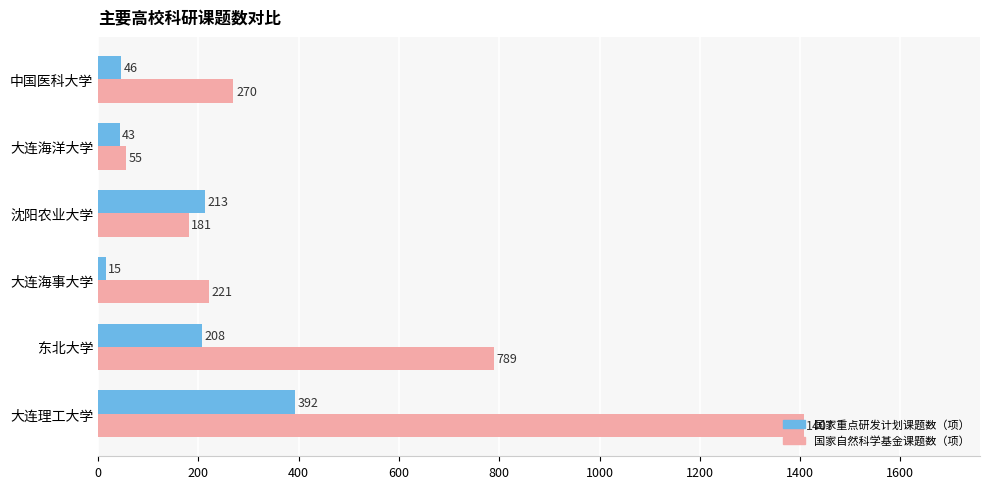

Which series has the largest total across all categories?

国家自然科学基金课题数（项）